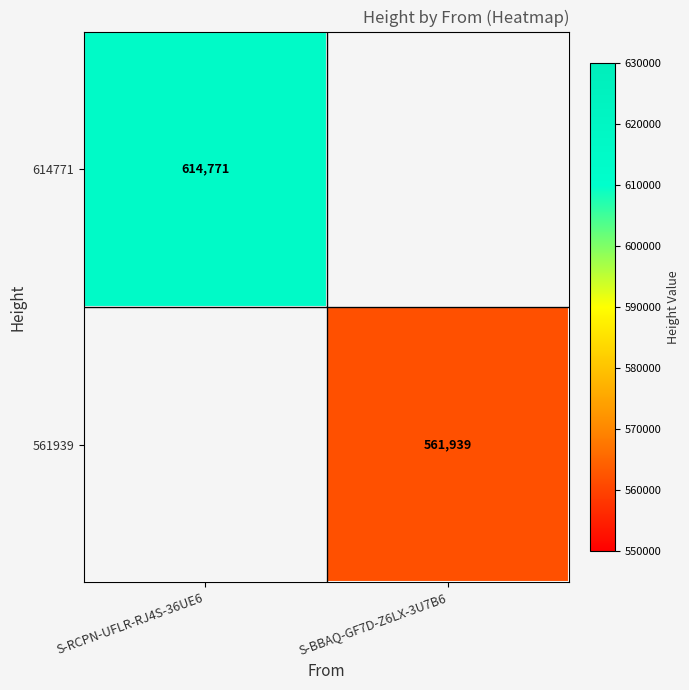

What is the greatest value displayed?

614771.0